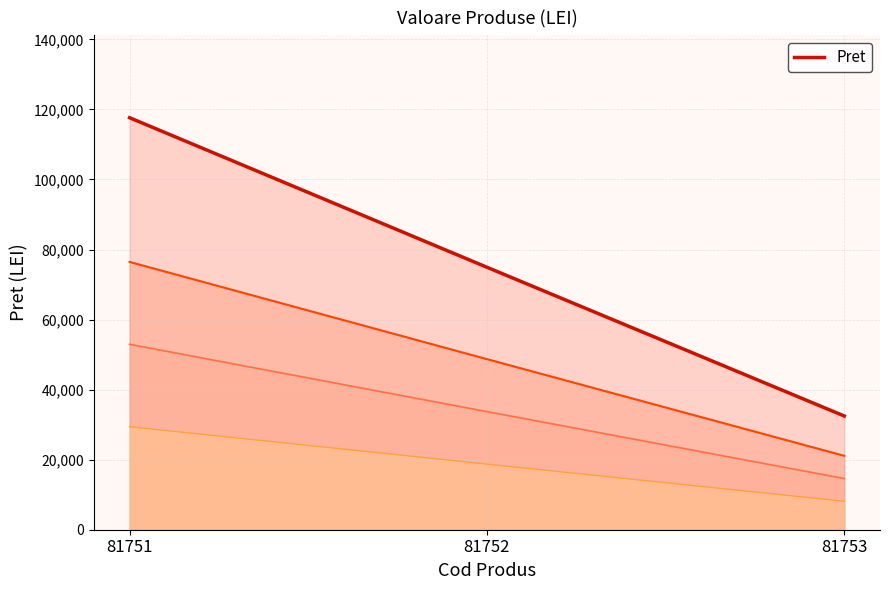

How many categories are shown in the chart?

3